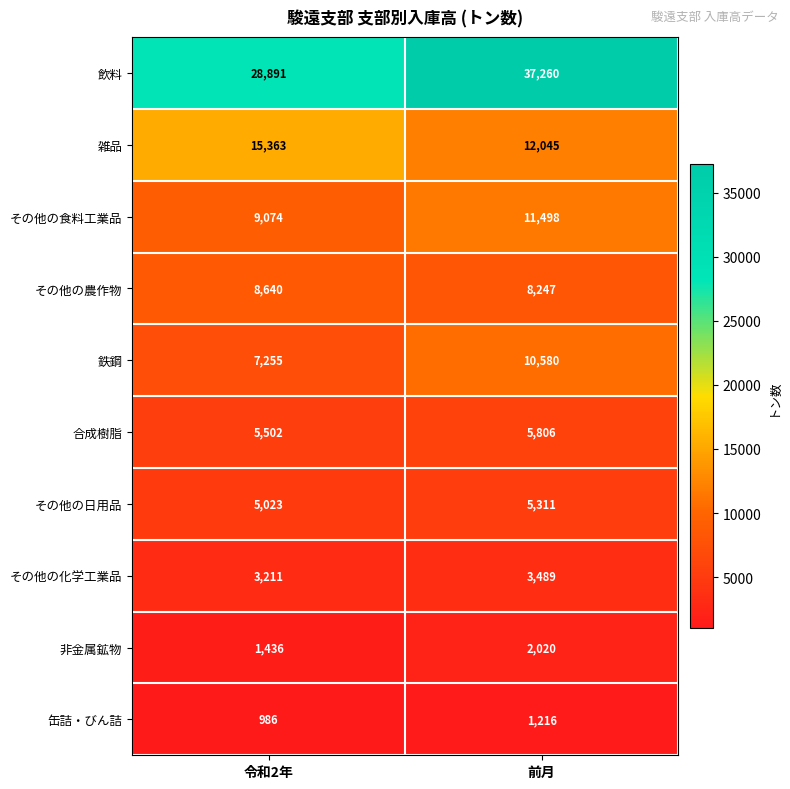

Reading left to right, transcribe all the data shown in this chart.

飲料: 28891	37260
雑品: 15363	12045
その他の食料工業品: 9074	11498
その他の農作物: 8640	8247
鉄鋼: 7255	10580
合成樹脂: 5502	5806
その他の日用品: 5023	5311
その他の化学工業品: 3211	3489
非金属鉱物: 1436	2020
缶詰・びん詰: 986	1216